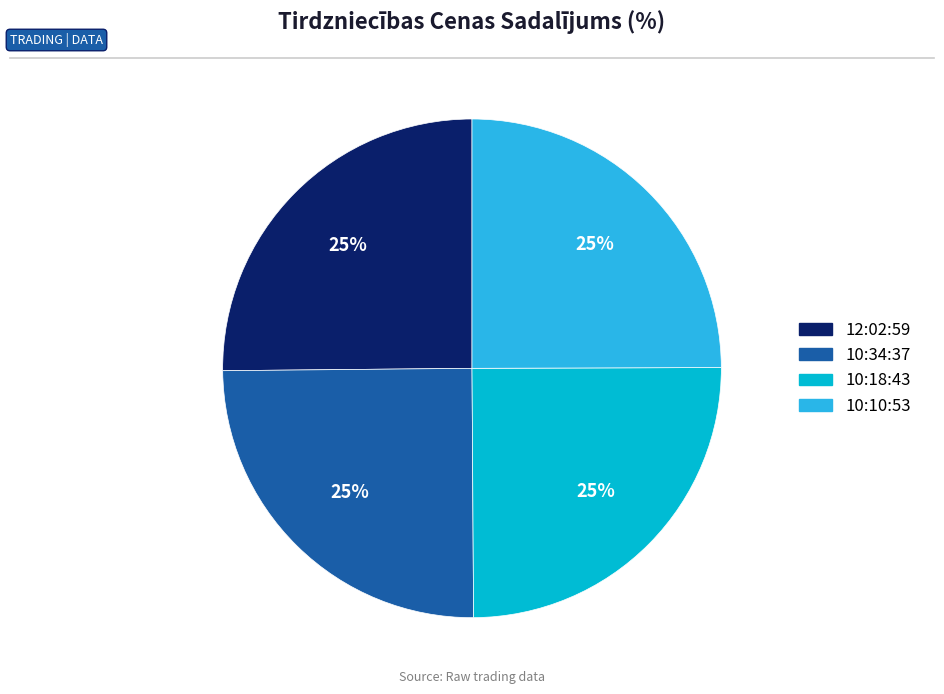

Is it true that 10:34:37 is 18% of the pie?

False